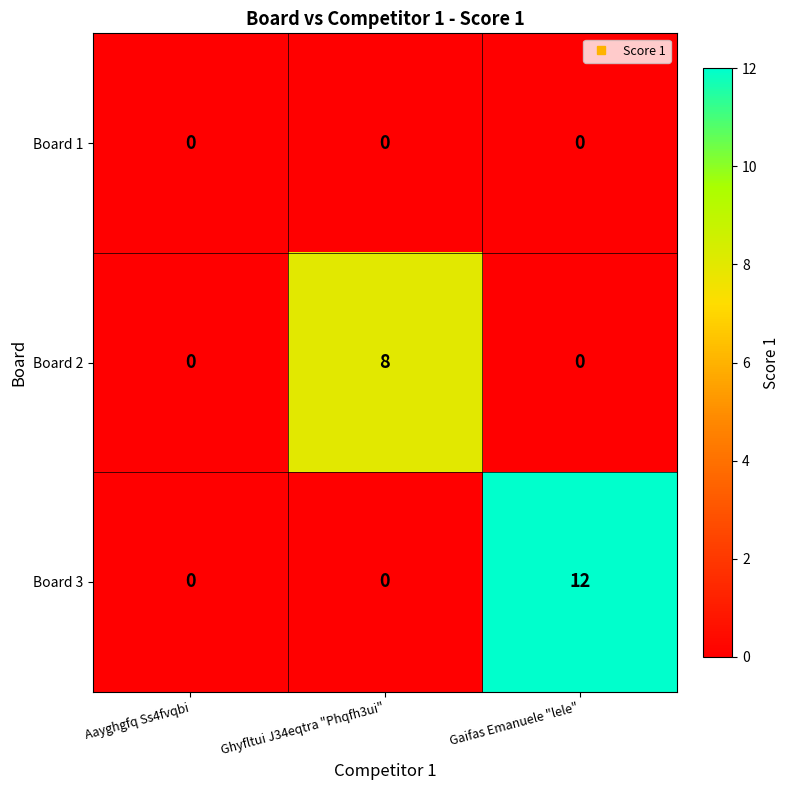

How many Board 2 values are between 0 and 8?

3